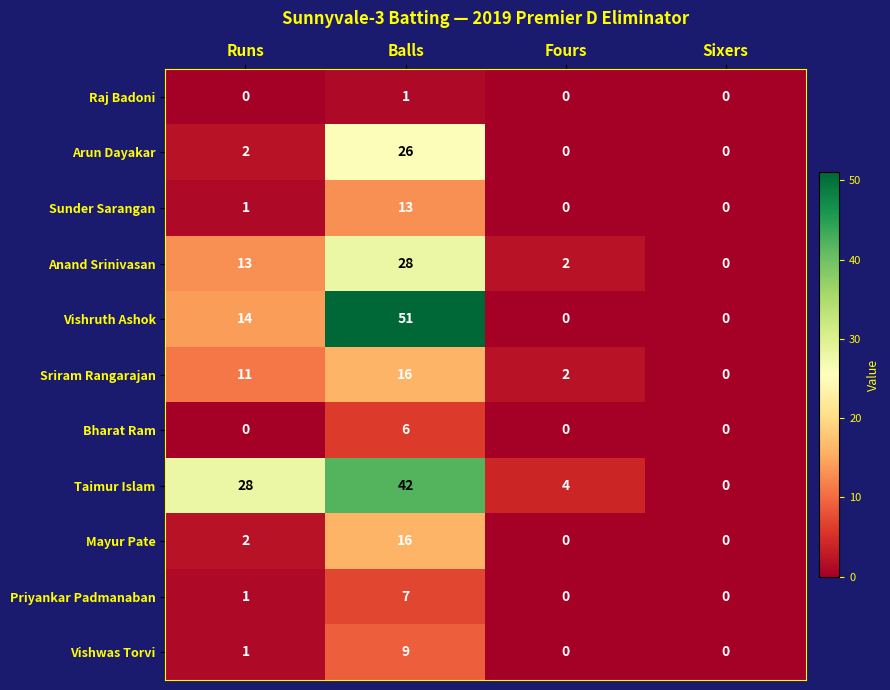

The value of Sriram Rangarajan at Balls is 16. True or false?

True